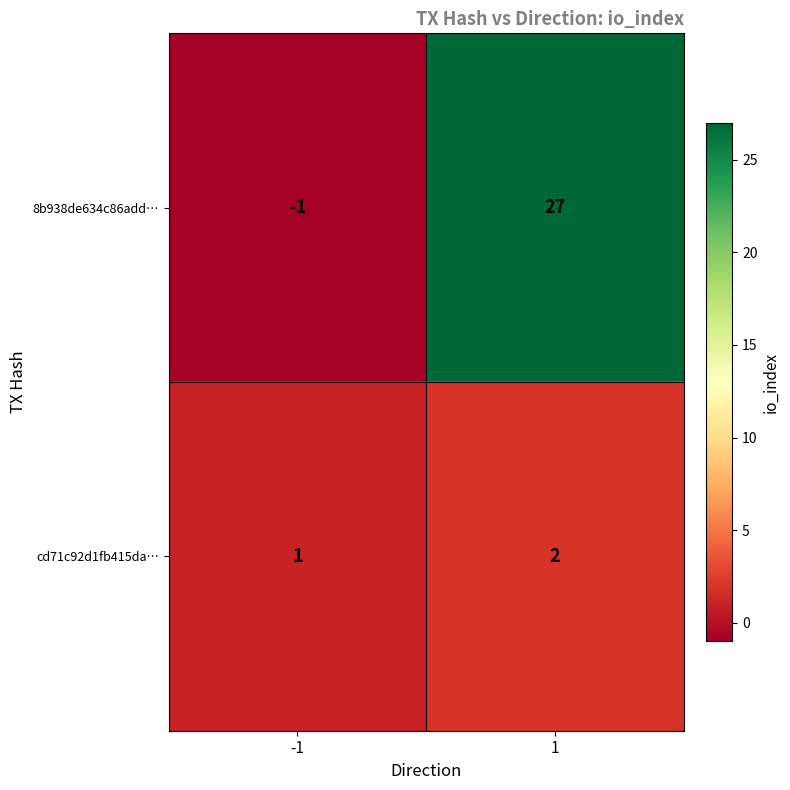

How many categories are shown in the chart?

2